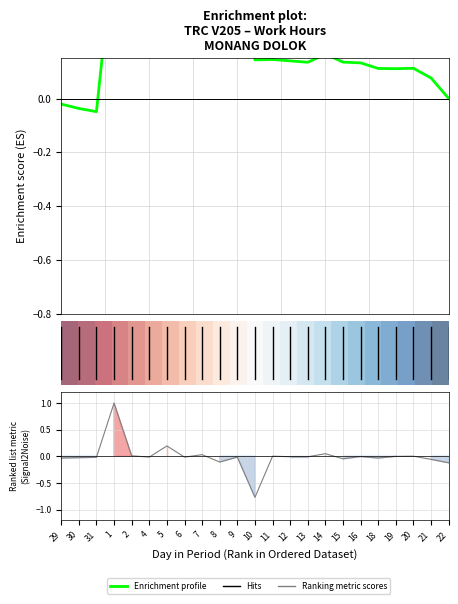

Is it true that the value at 10 is -1.3?

False